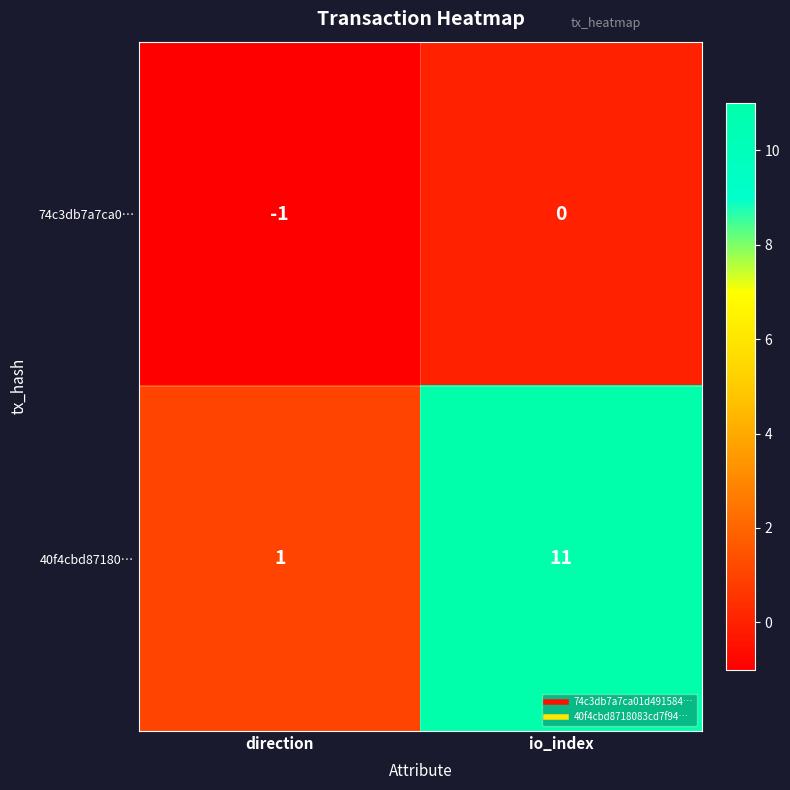

List the series in order of their peak value, highest first.

40f4cbd87180…, 74c3db7a7ca0…